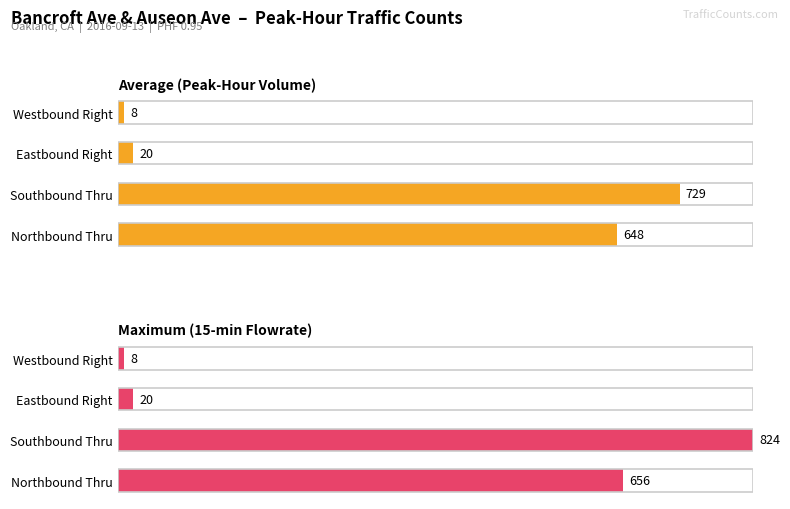

What are all the series names shown in the legend?

Average (Peak-Hour Volume), Maximum (15-min Flowrate)